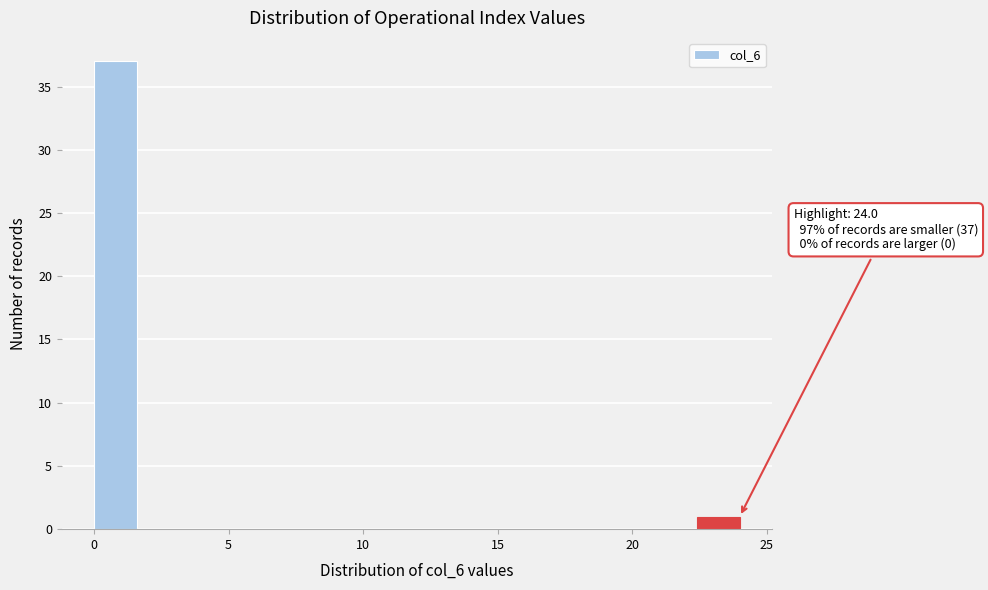

Around what value on the x-axis is the tallest bar? Give the approximate position of its centre, as read against the axis.

1.0